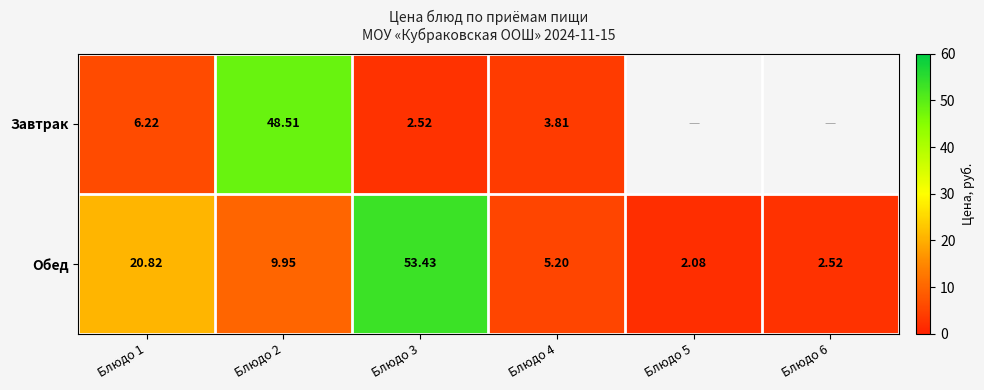

Is the value of Завтрак at Блюдо 2 greater than the value of Обед at Блюдо 3?

No